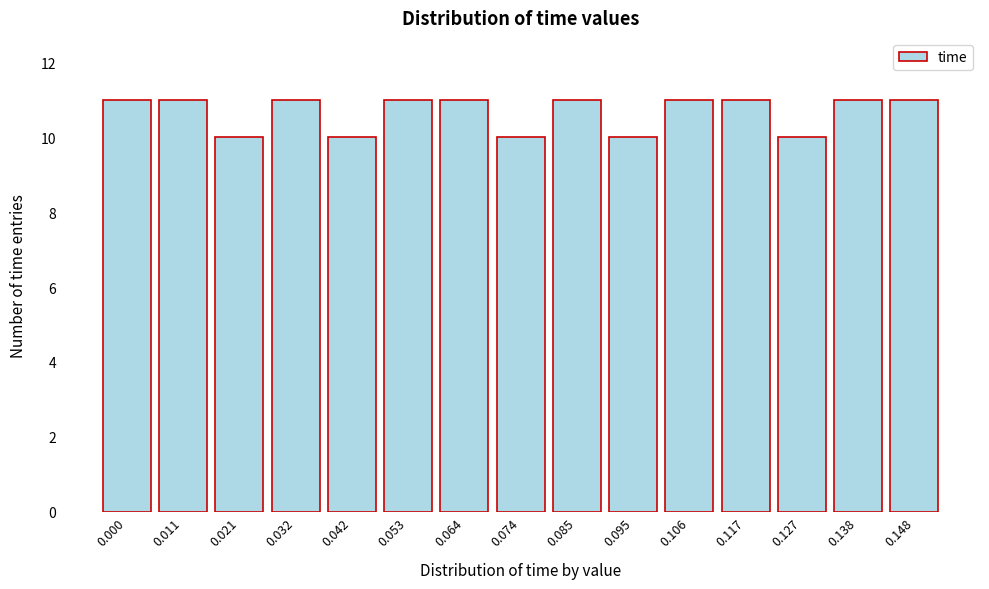

Reading left to right, list all the values displayed in this chart.

11	11	10	11	10	11	11	10	11	10	11	11	10	11	11